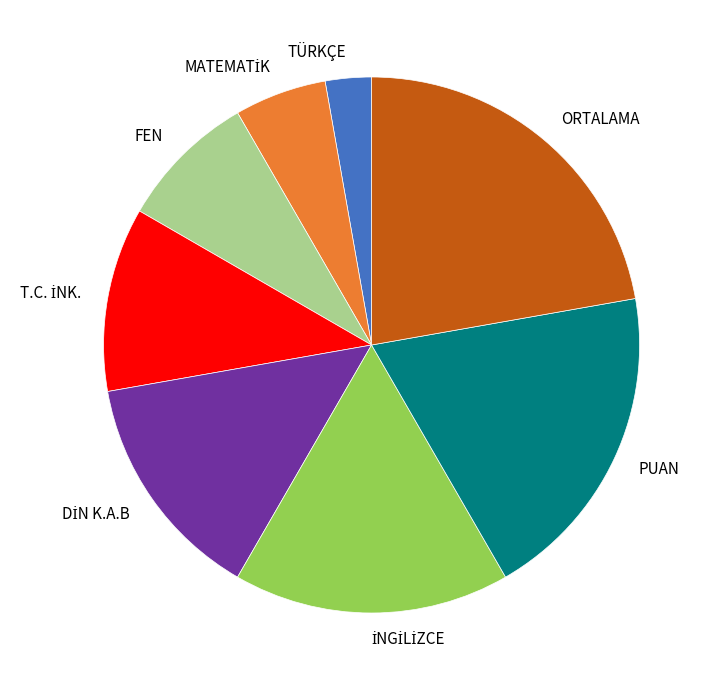

Do ORTALAMA and FEN together represent more than half of the pie?

No